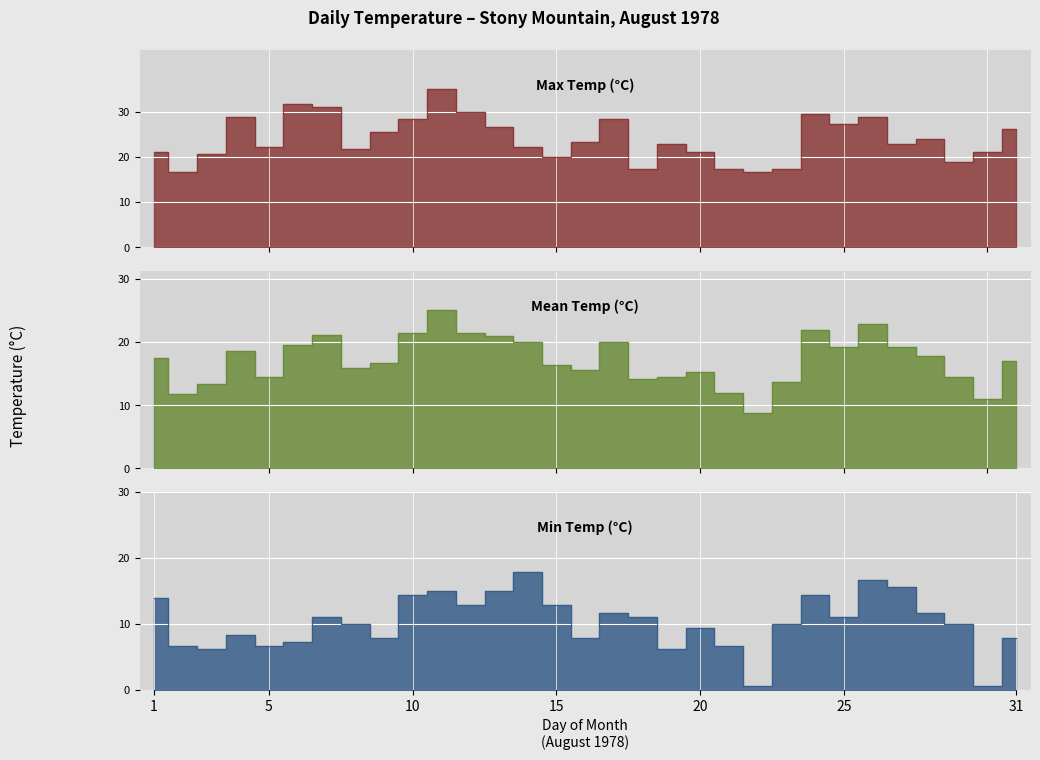

List the labels in order of Min Temp (C) value, largest first.

14, 26, 27, 11, 13, 10, 24, 01, 12, 15, 17, 28, 07, 18, 25, 08, 23, 29, 20, 04, 09, 16, 31, 06, 02, 05, 21, 03, 19, 22, 30